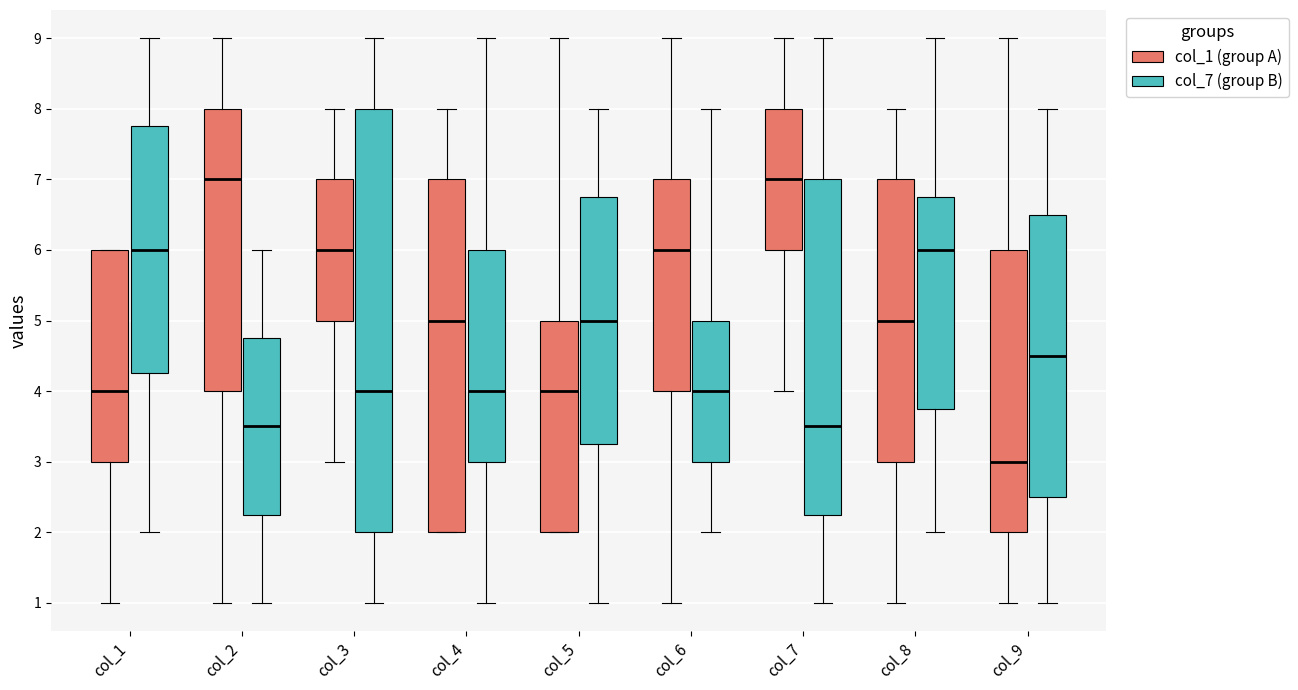

Reading left to right, read every box against the y-axis: the position of its median line, the range the box covers, and the ends of its whiskers. The values are not printed on the chart, so give them approximately, as read against the axis.

col_1 (col_1 (group A)): median 4.0, box 3.0 to 6.0, whiskers 1.0 to 6.0
col_1 (col_7 (group B)): median 6.0, box 4.3 to 7.8, whiskers 2.0 to 9.0
col_2 (col_1 (group A)): median 7.0, box 4.0 to 8.0, whiskers 1.0 to 9.0
col_2 (col_7 (group B)): median 3.5, box 2.3 to 4.8, whiskers 1.0 to 6.0
col_3 (col_1 (group A)): median 6.0, box 5.0 to 7.0, whiskers 3.0 to 8.0
col_3 (col_7 (group B)): median 4.0, box 2.0 to 8.0, whiskers 1.0 to 9.0
col_4 (col_1 (group A)): median 5.0, box 2.0 to 7.0, whiskers 2.0 to 8.0
col_4 (col_7 (group B)): median 4.0, box 3.0 to 6.0, whiskers 1.0 to 9.0
col_5 (col_1 (group A)): median 4.0, box 2.0 to 5.0, whiskers 2.0 to 9.0
col_5 (col_7 (group B)): median 5.0, box 3.3 to 6.8, whiskers 1.0 to 8.0
col_6 (col_1 (group A)): median 6.0, box 4.0 to 7.0, whiskers 1.0 to 9.0
col_6 (col_7 (group B)): median 4.0, box 3.0 to 5.0, whiskers 2.0 to 8.0
col_7 (col_1 (group A)): median 7.0, box 6.0 to 8.0, whiskers 4.0 to 9.0
col_7 (col_7 (group B)): median 3.5, box 2.3 to 7.0, whiskers 1.0 to 9.0
col_8 (col_1 (group A)): median 5.0, box 3.0 to 7.0, whiskers 1.0 to 8.0
col_8 (col_7 (group B)): median 6.0, box 3.8 to 6.8, whiskers 2.0 to 9.0
col_9 (col_1 (group A)): median 3.0, box 2.0 to 6.0, whiskers 1.0 to 9.0
col_9 (col_7 (group B)): median 4.5, box 2.5 to 6.5, whiskers 1.0 to 8.0